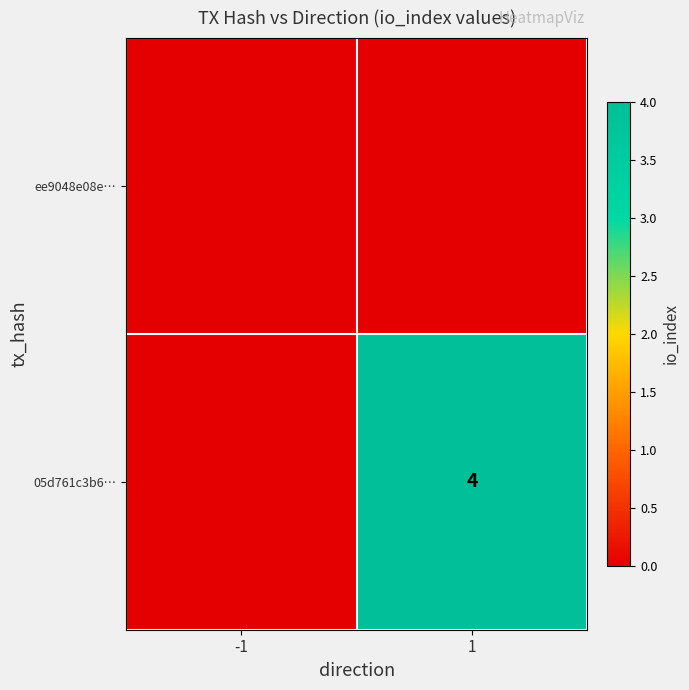

The value of 05d761c3b6… at 1 is 4. True or false?

True